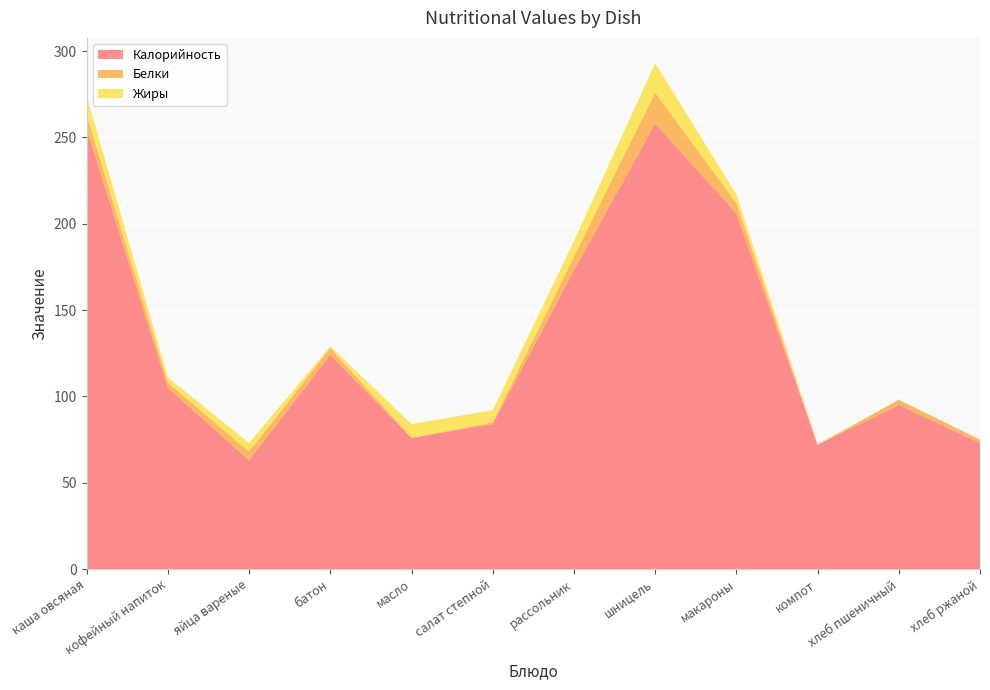

Reading left to right, list all the values displayed in this chart.

Калорийность: каша овсяная=255.0	кофейный напиток=105.0	яйца вареные=63.0	батон=124.0	масло=76.0	салат степной=84.0	рассольник=173.0	шницель=258.0	макароны=206.0	компот=72.0	хлеб пшеничный=95.0	хлеб ржаной=73.0
Белки: каша овсяная=8.0	кофейный напиток=3.0	яйца вареные=5.0	батон=4.0	масло=0.0	салат степной=1.0	рассольник=8.0	шницель=18.0	макароны=6.0	компот=0.0	хлеб пшеничный=3.0	хлеб ржаной=2.0
Жиры: каша овсяная=11.0	кофейный напиток=3.0	яйца вареные=5.0	батон=1.0	масло=8.0	салат степной=7.0	рассольник=9.0	шницель=17.0	макароны=5.0	компот=0.2	хлеб пшеничный=0.0	хлеб ржаной=0.0